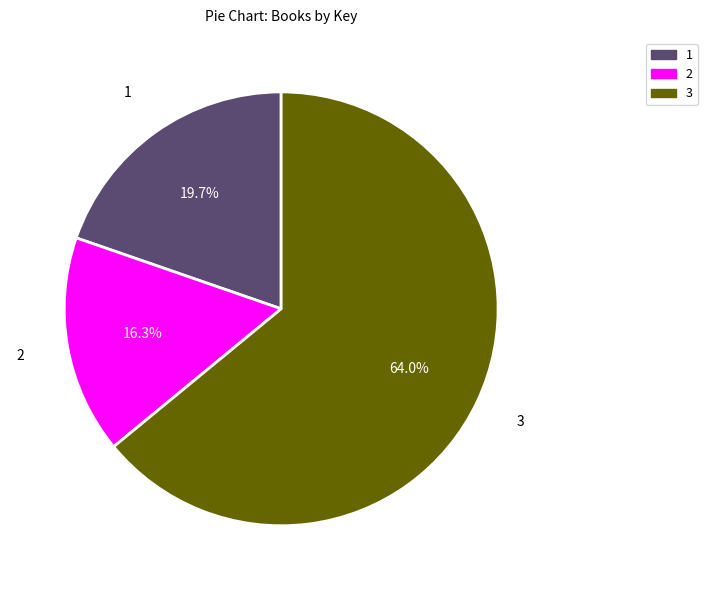

Rank the categories by value from lowest to highest.

2, 1, 3